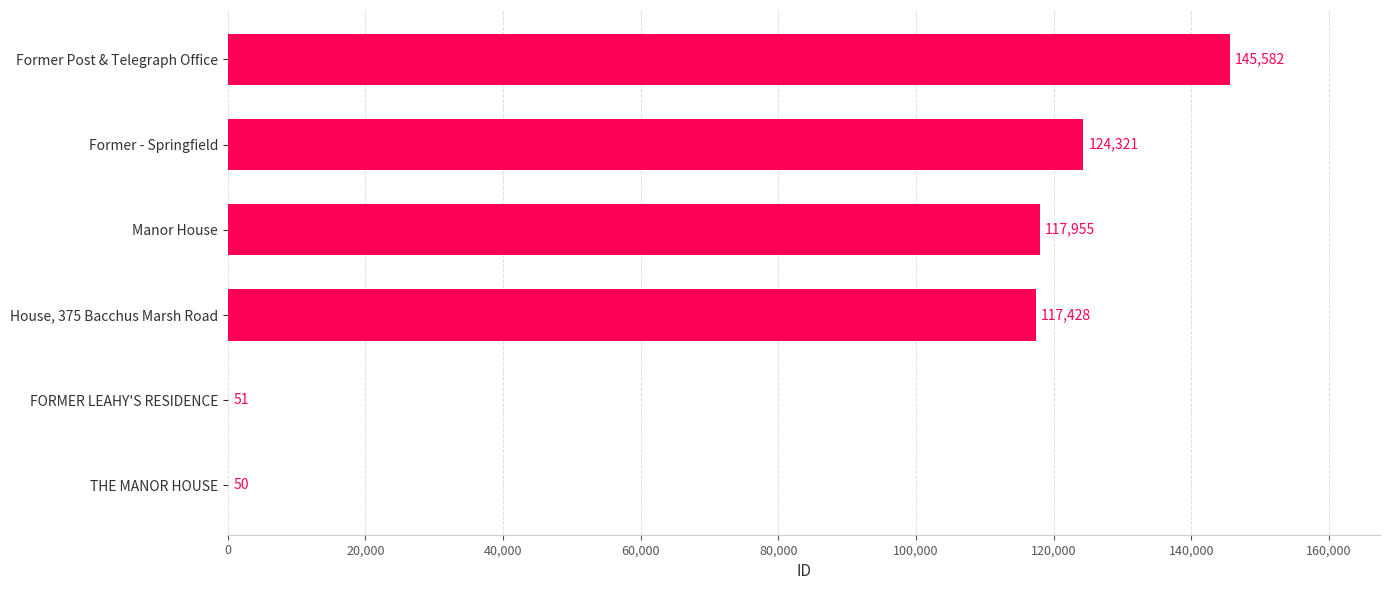

Does the chart contain stacked bars?

No